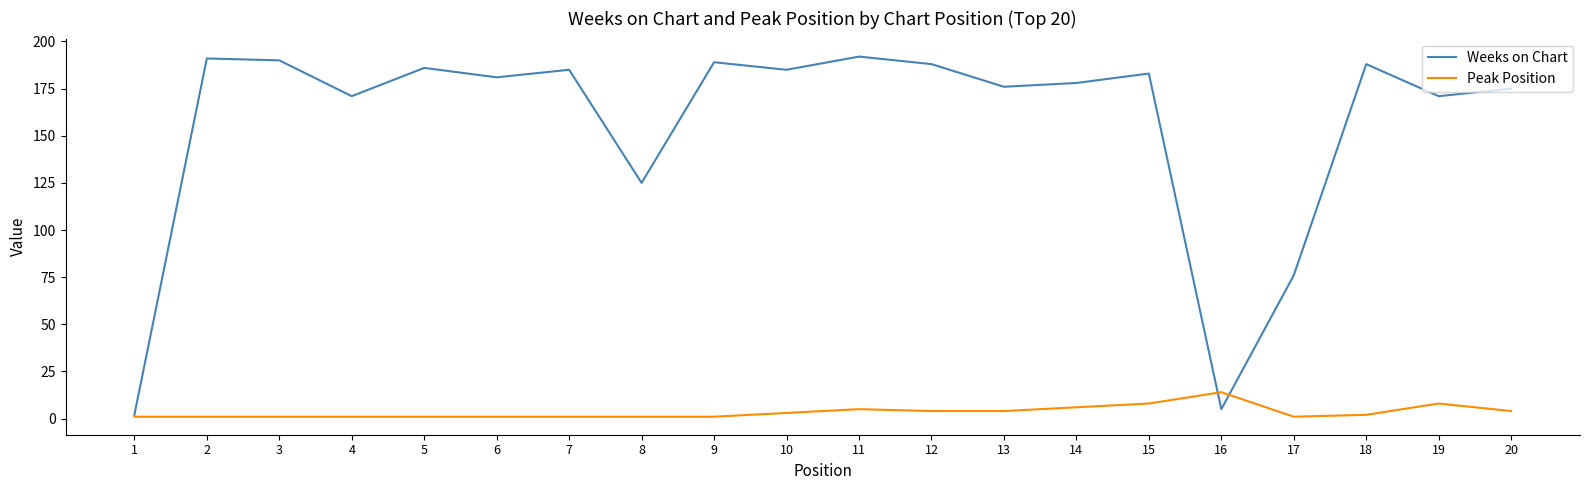

Which series ends up on top after the final intersection of Weeks on Chart and Peak Position?

Weeks on Chart